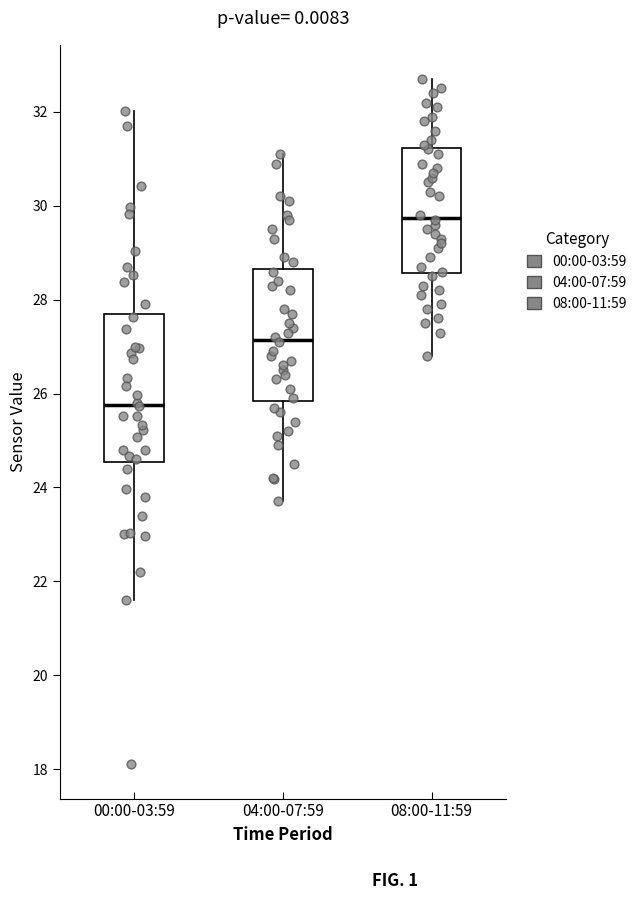

Reading left to right, transcribe this box plot: for each box, give where its median line is, the range the box spans, and where its two whiskers end, as read against the y-axis. The values are not printed on the chart, so give them approximately, as read against the axis.

00:00-03:59: median 25.8, box 24.6 to 27.6, whiskers 21.6 to 32.0
04:00-07:59: median 27.2, box 25.8 to 28.6, whiskers 23.8 to 31.2
08:00-11:59: median 29.8, box 28.6 to 31.2, whiskers 26.8 to 32.8